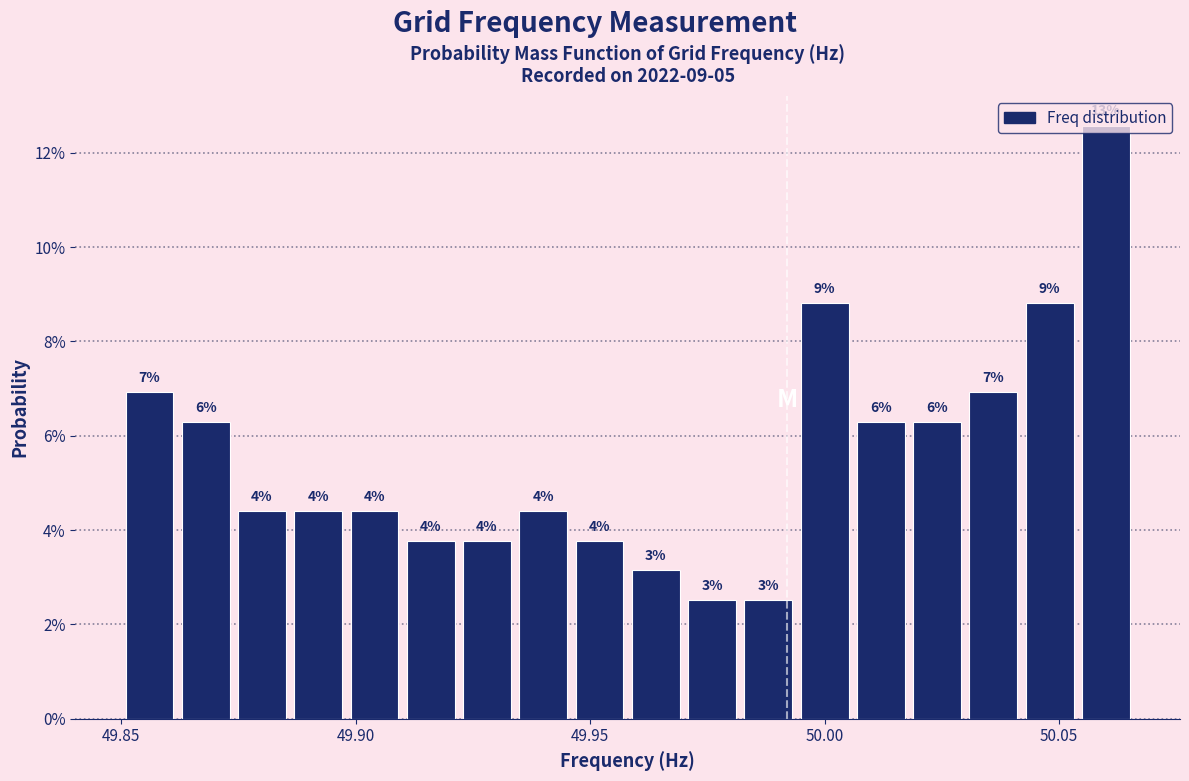

Around what value on the x-axis is the tallest bar? Give the approximate position of its centre, as read against the axis.

50.060